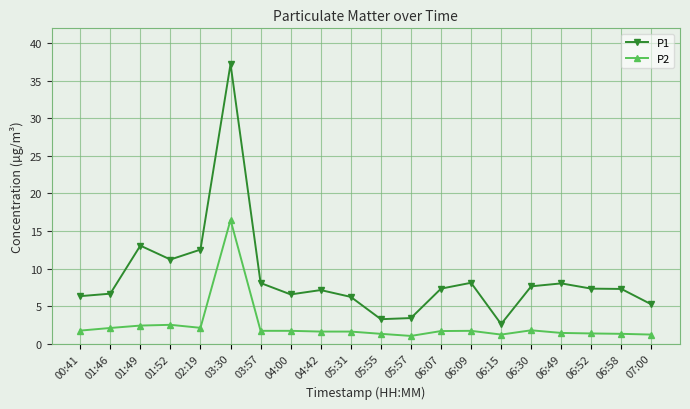

Count the number of data series in this chart.

2